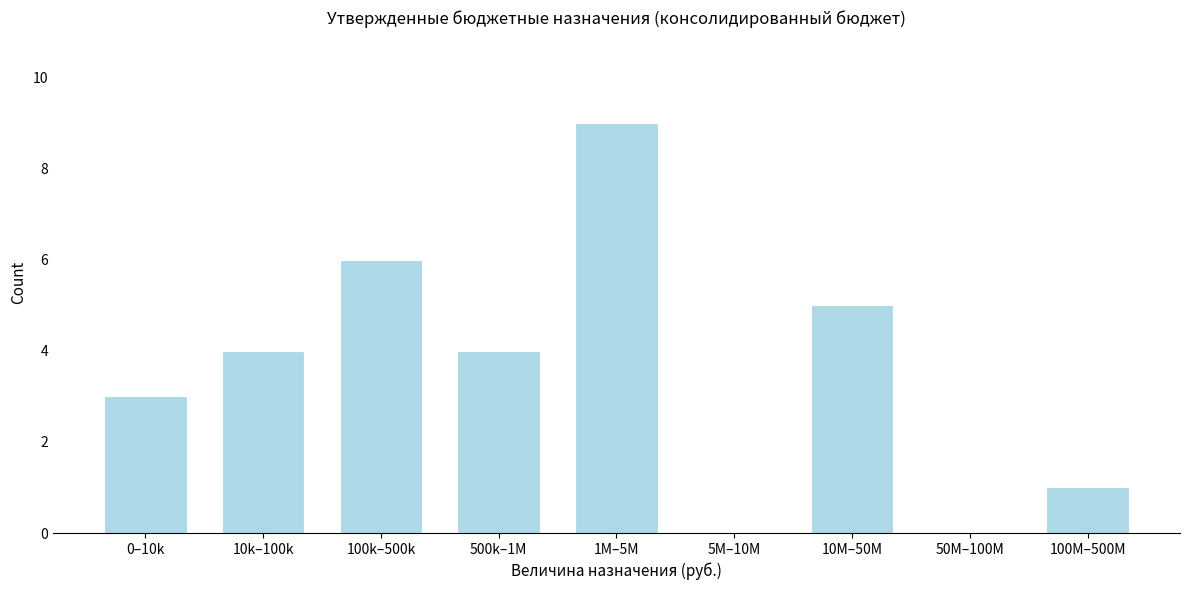

Reading left to right, list all the values displayed in this chart.

0–10k=3	10k–100k=4	100k–500k=6	500k–1M=4	1M–5M=9	5M–10M=0	10M–50M=5	50M–100M=0	100M–500M=1